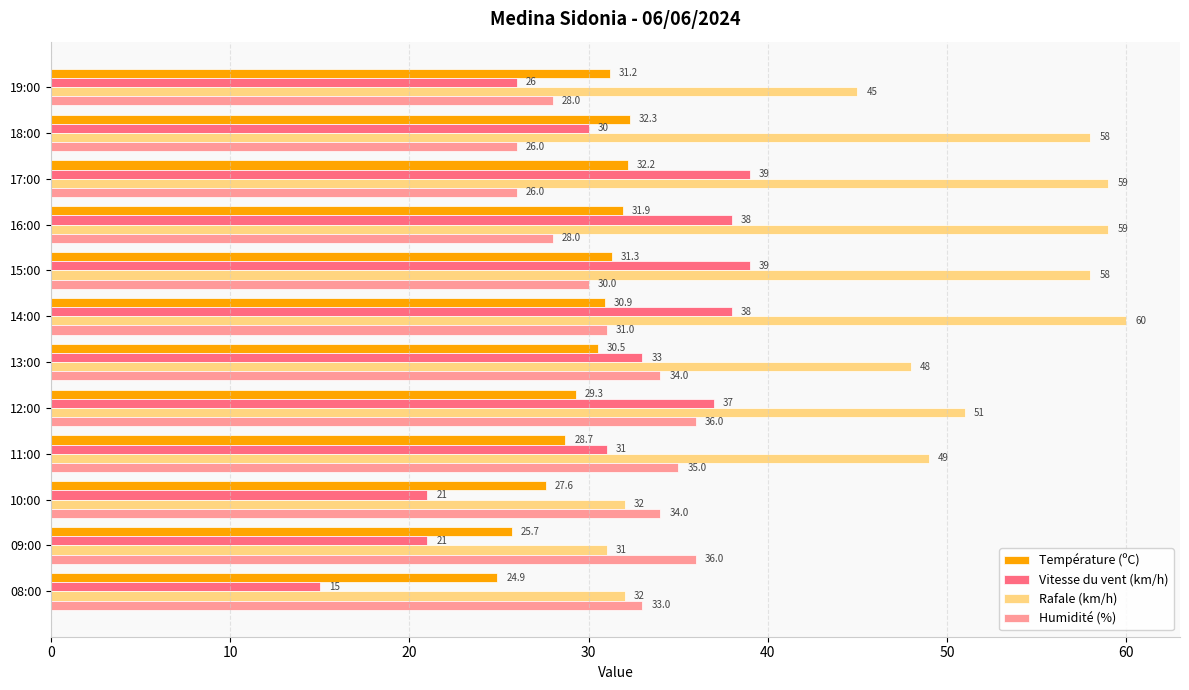

Which series has the largest total across all categories?

Rafale (km/h)